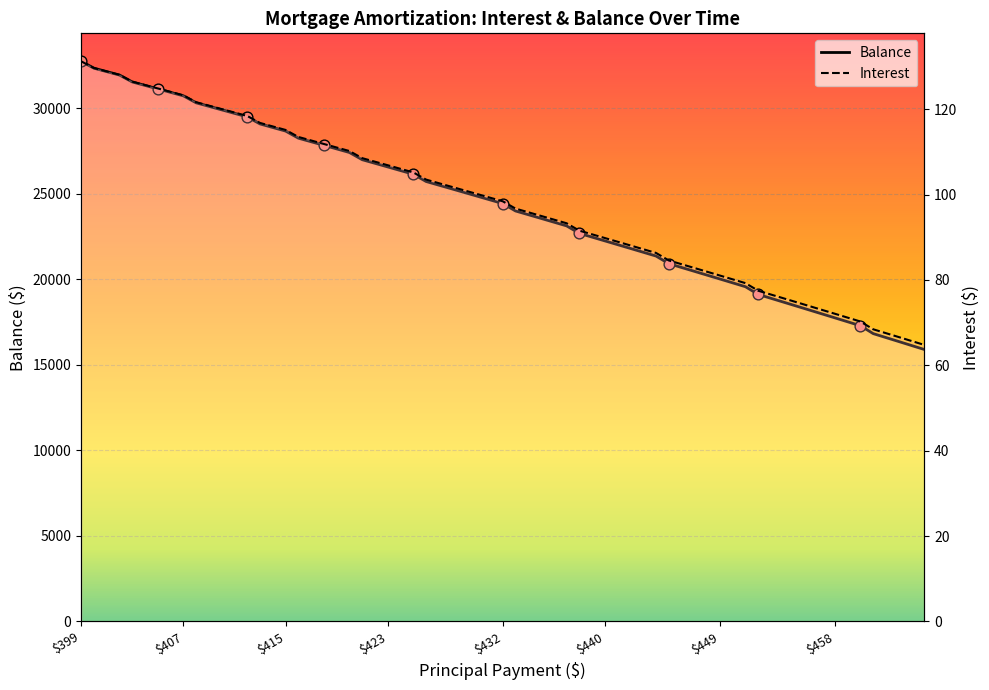

Which series has the largest total across all categories?

Balance